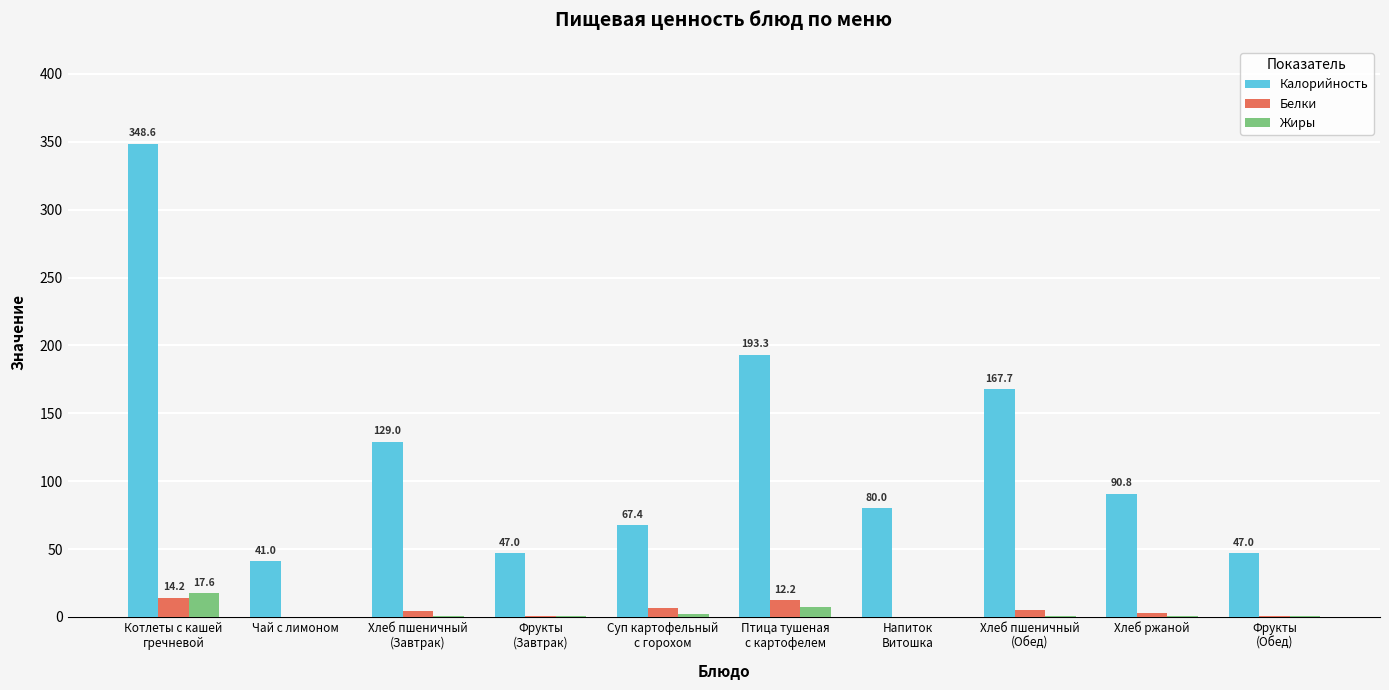

Which series has the largest total across all categories?

Калорийность